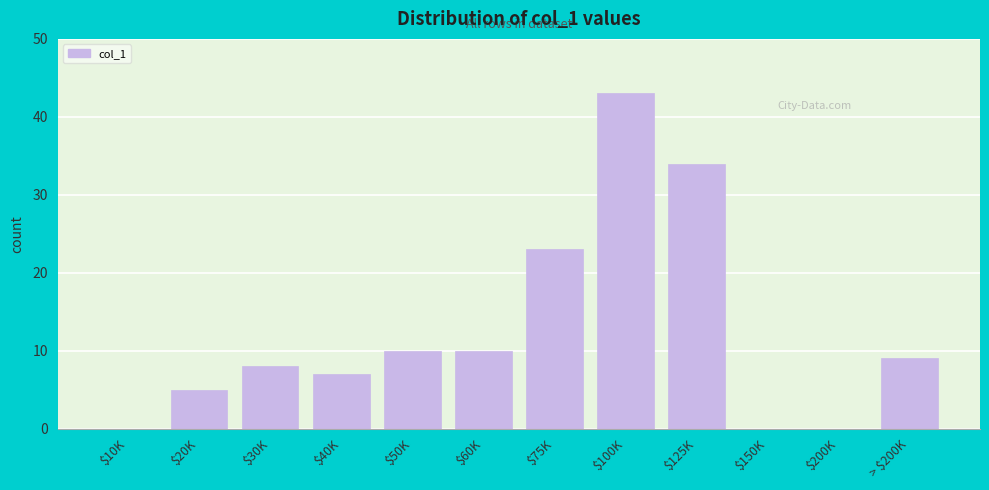

What is the greatest value displayed?

43